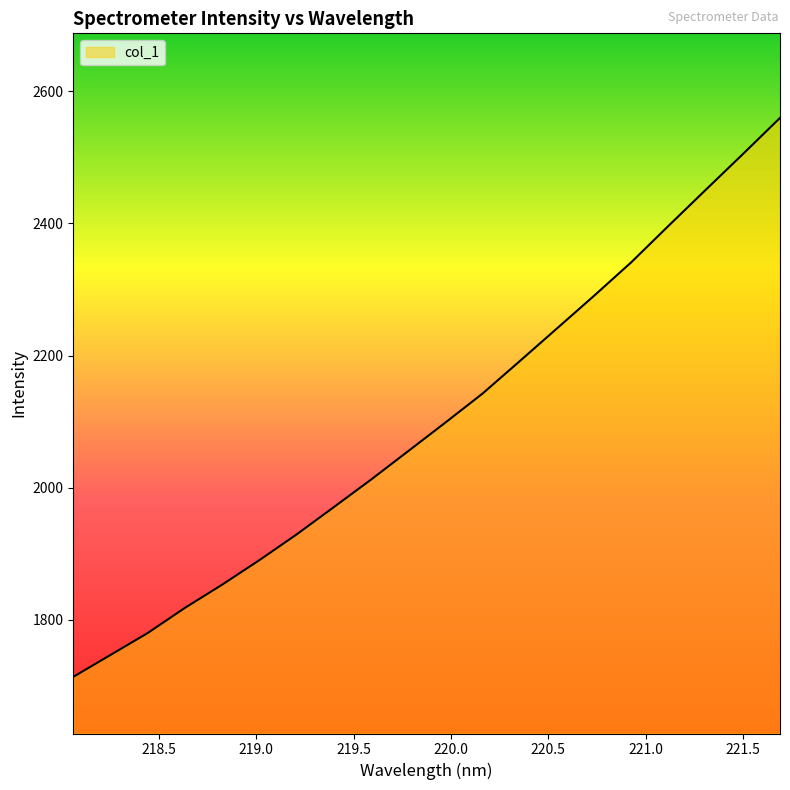

What is the minimum value shown in the chart?

1713.8